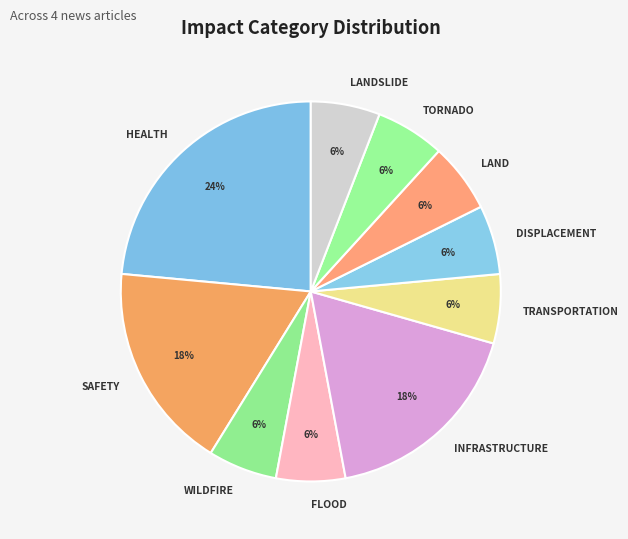

To the nearest percent, what portion does TRANSPORTATION represent?

6%